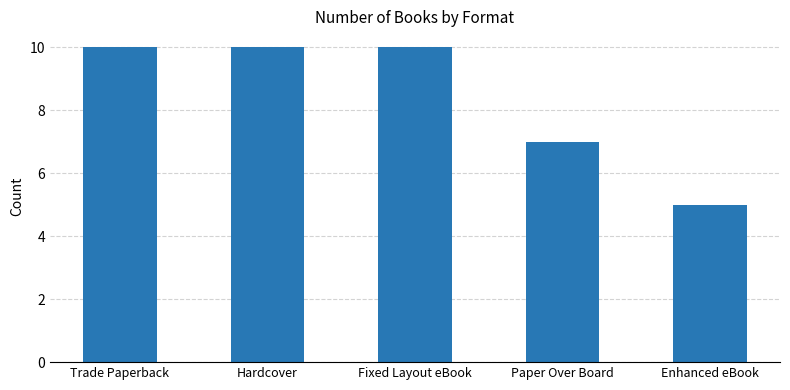

What is the maximum value shown in the chart?

10